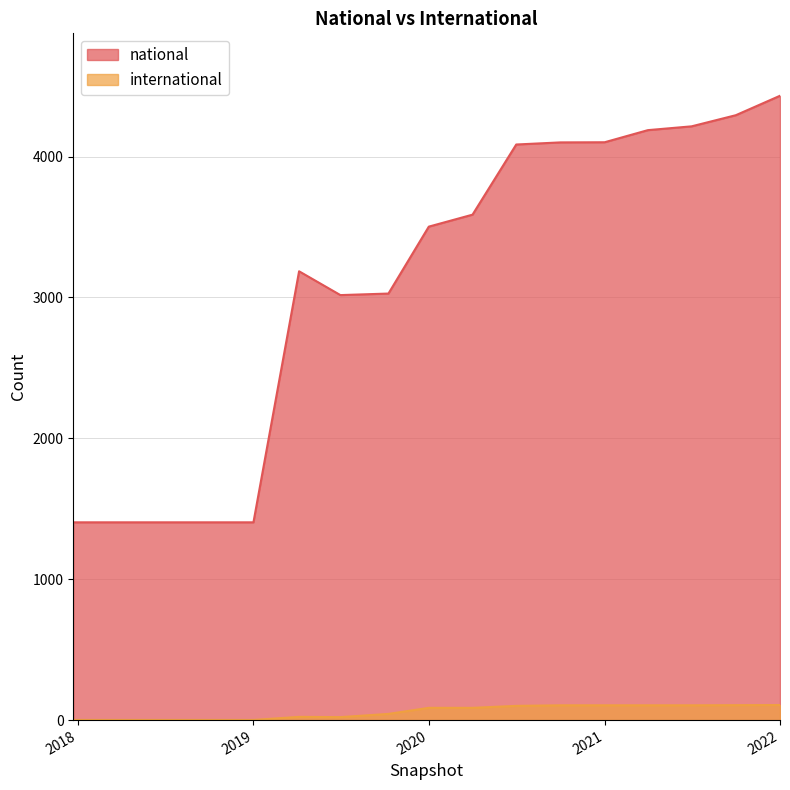

What position from the right is 2018-07-11?

15